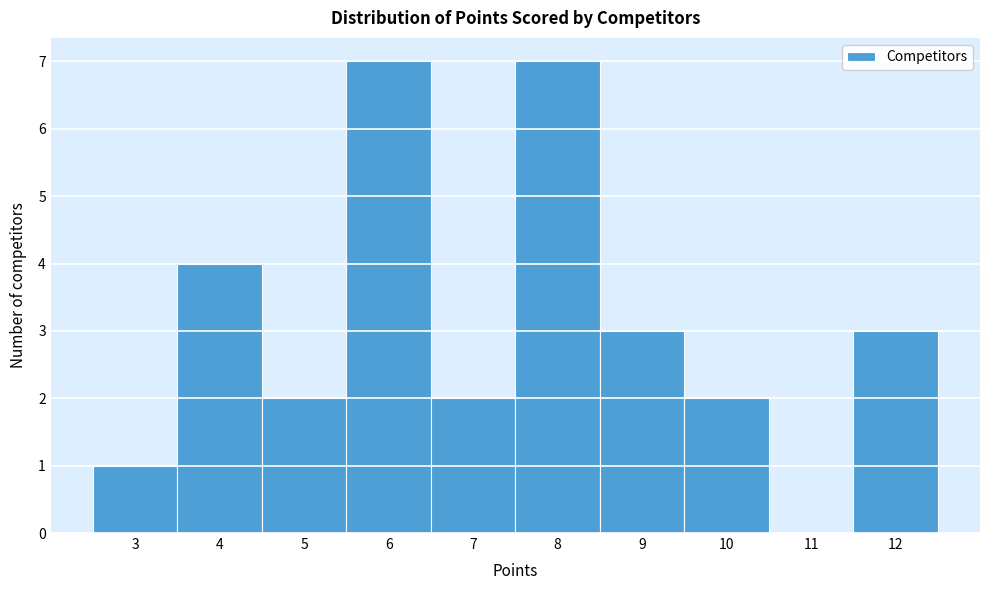

Reading left to right, transcribe this chart: for each bar, give the range it covers on the x-axis and its height. The values are not printed on the chart, so give them approximately, as read against the axis.

2.5 to 3.5: 1
3.5 to 4.5: 4
4.5 to 5.5: 2
5.5 to 6.5: 7
6.5 to 7.5: 2
7.5 to 8.5: 7
8.5 to 9.5: 3
9.5 to 10.5: 2
10.5 to 11.5: 0
11.5 to 12.5: 3